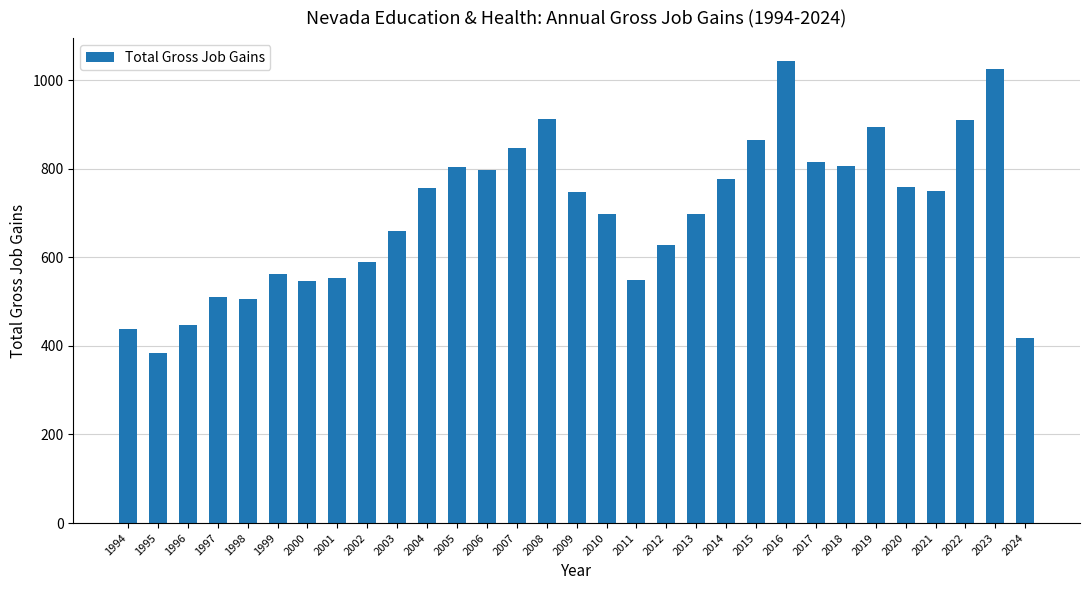

What is the ratio of the value at 1999 to the value at 2010?

0.8